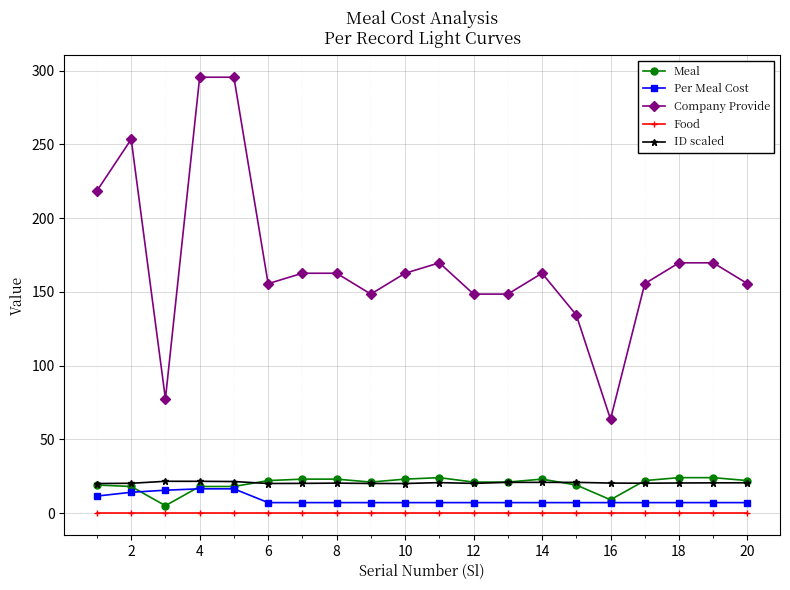

True or false: ID scaled has more than 2 interior local peaks.

True